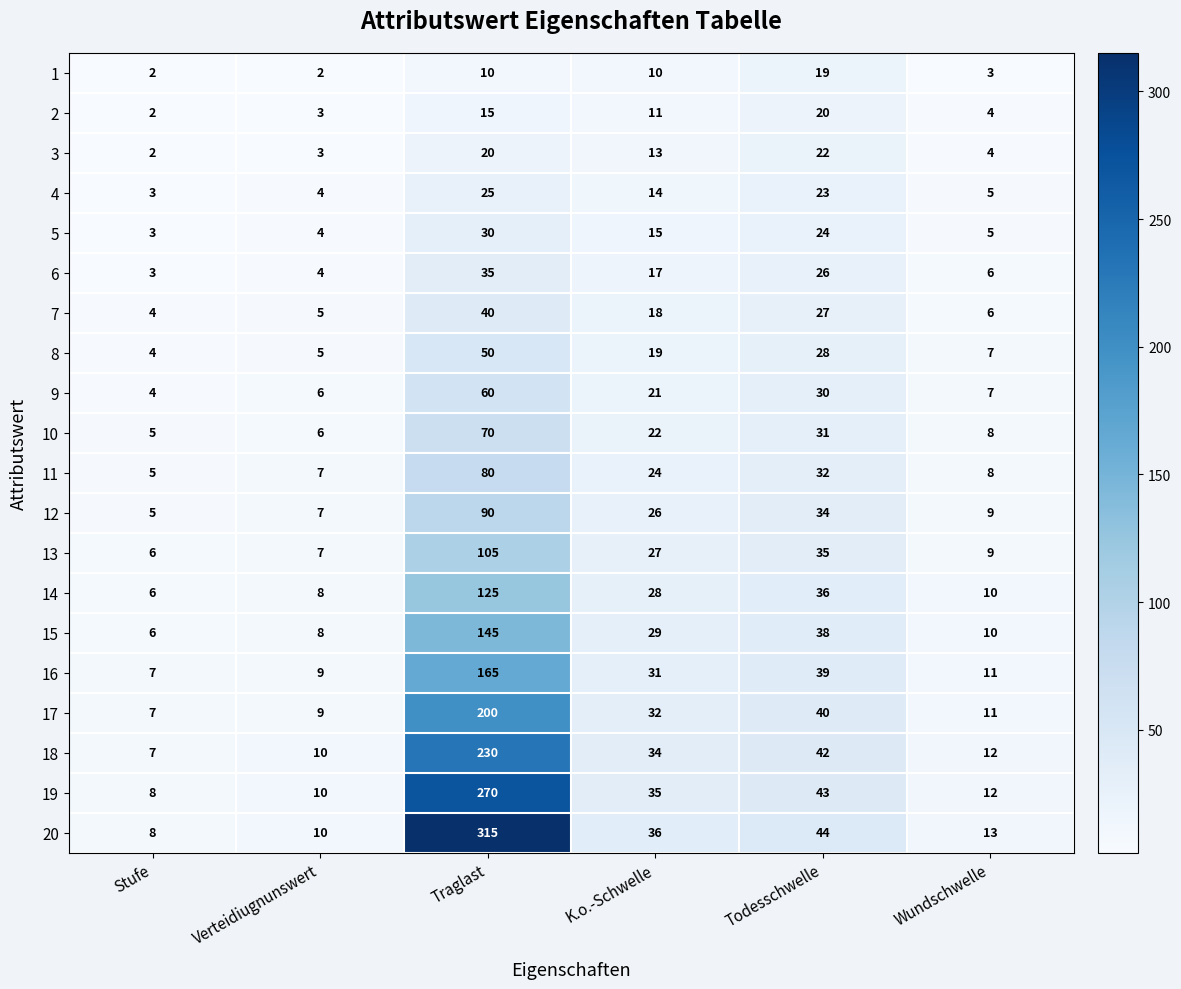

Rank the categories by 6 value from highest to lowest.

Traglast, Todesschwelle, K.o.-Schwelle, Wundschwelle, Verteidiugnunswert, Stufe